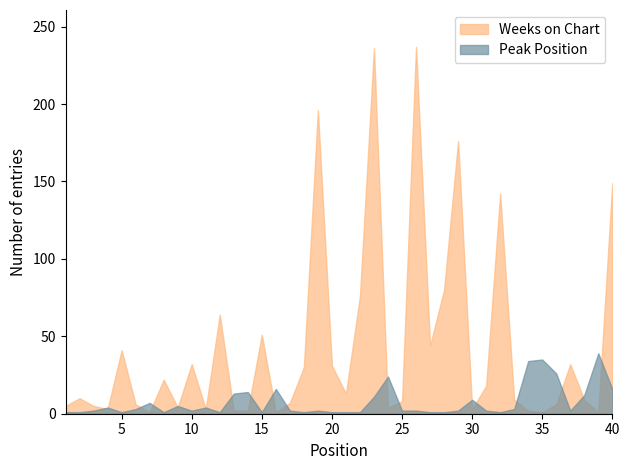

List the series in order of their peak value, highest first.

Weeks on Chart, Peak Position